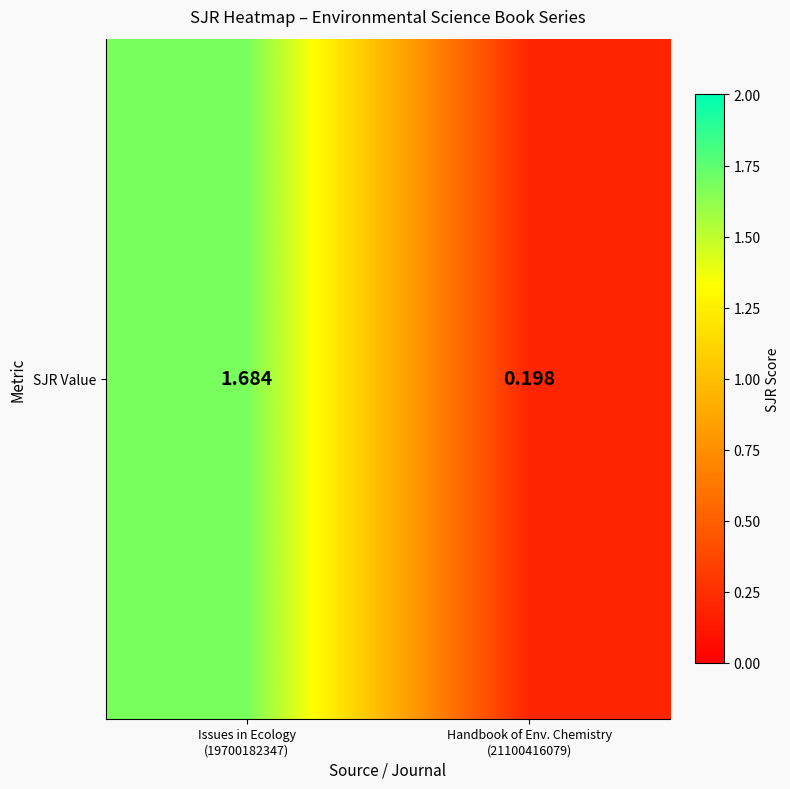

List the labels in order of value, largest first.

Issues in Ecology
(19700182347), Handbook of Env. Chemistry
(21100416079)